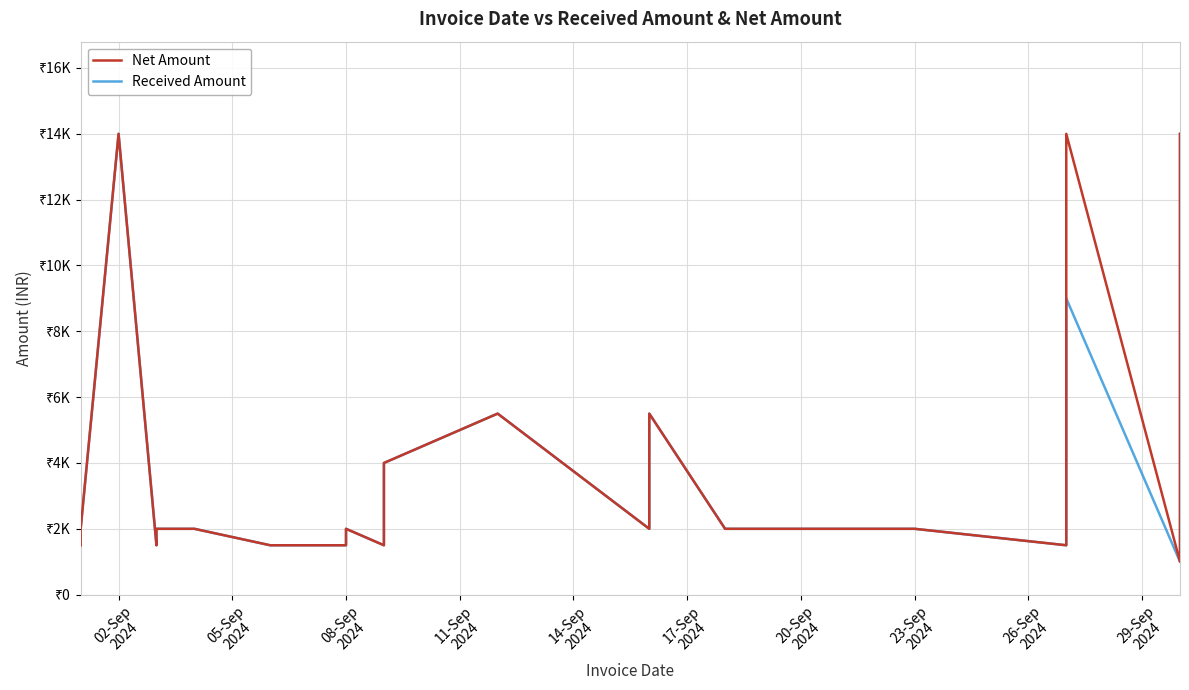

What is the total value across all series at 23-Sep 2024?

4000